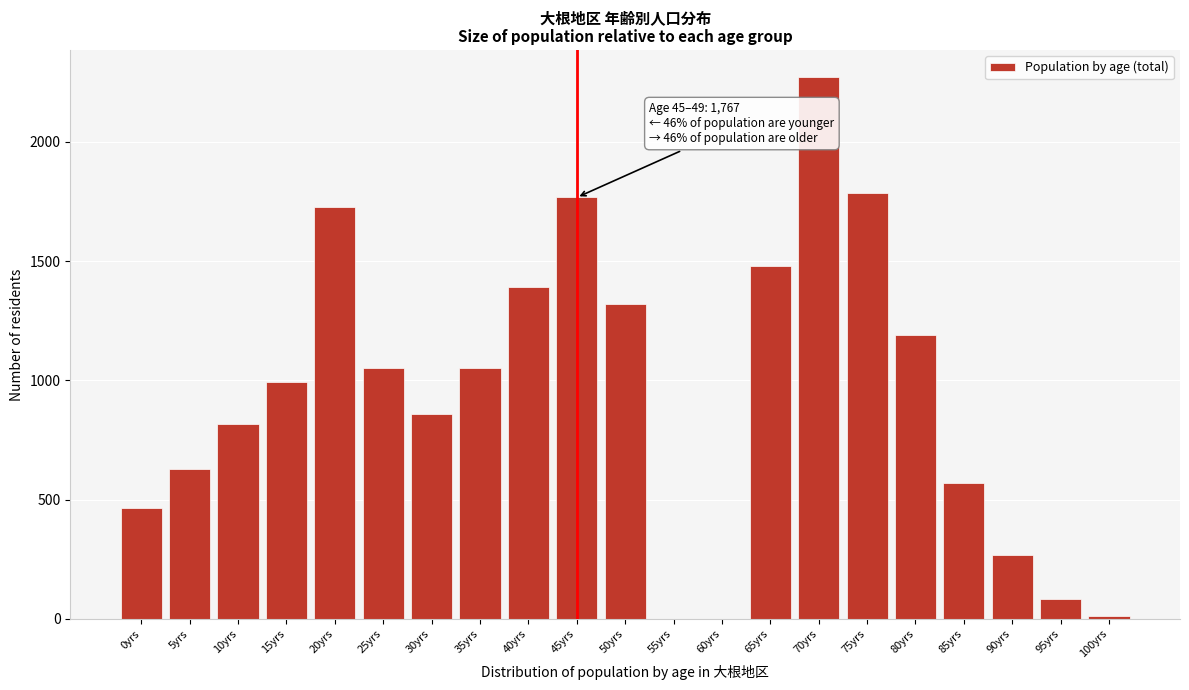

Approximately how many times larger is the value at 50yrs compared to 65yrs?

0.9